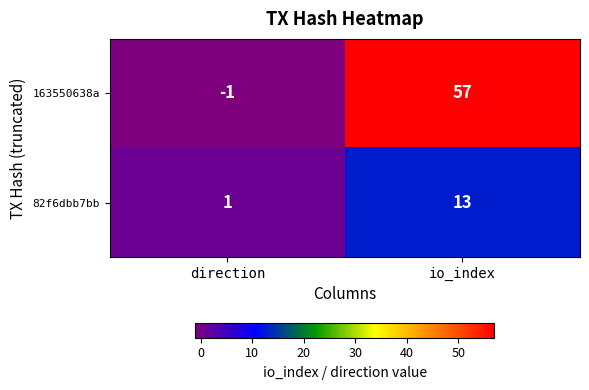

Which series changed the most between direction and io_index?

163550638a